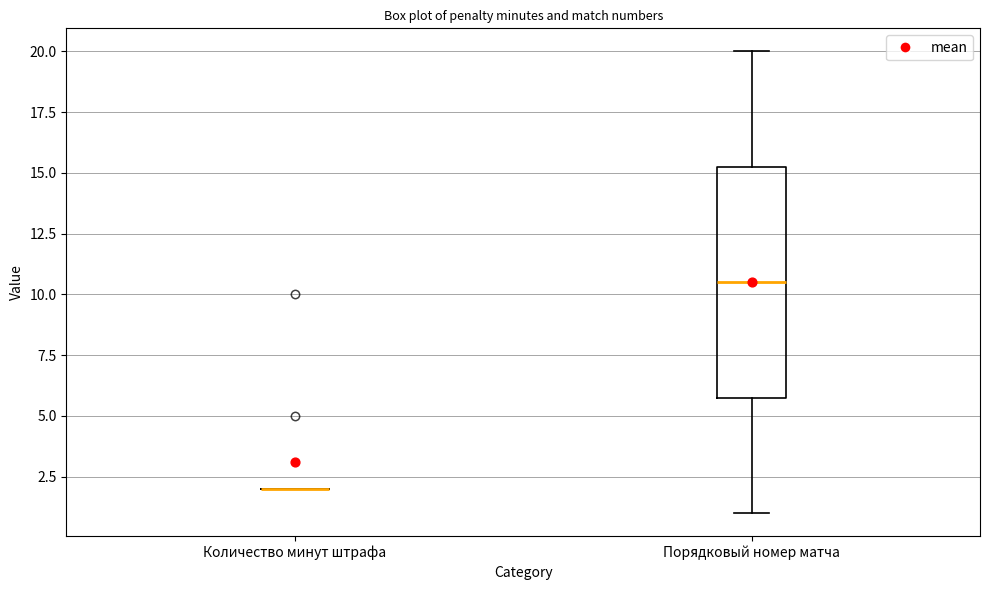

Reading left to right, read every box against the y-axis: the position of its median line, the range the box covers, and the ends of its whiskers. The values are not printed on the chart, so give them approximately, as read against the axis.

Количество минут штрафа: box collapsed to a line at 2.0, whiskers 2.0 to 2.0
Порядковый номер матча: median 10.5, box 6.0 to 15.5, whiskers 1.0 to 20.0